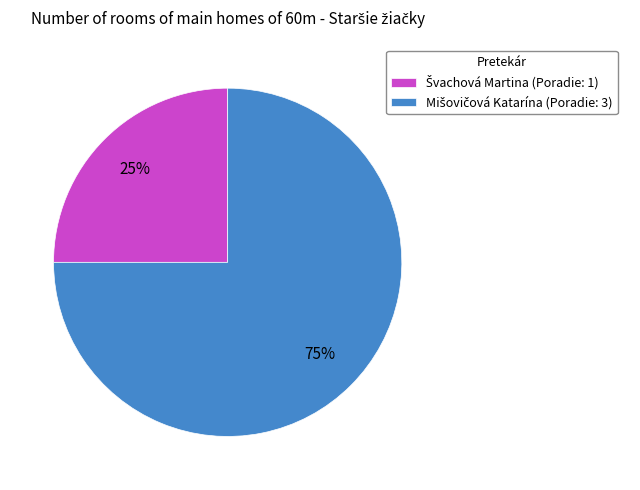

Is there any slice that represents more than half of the pie?

Yes